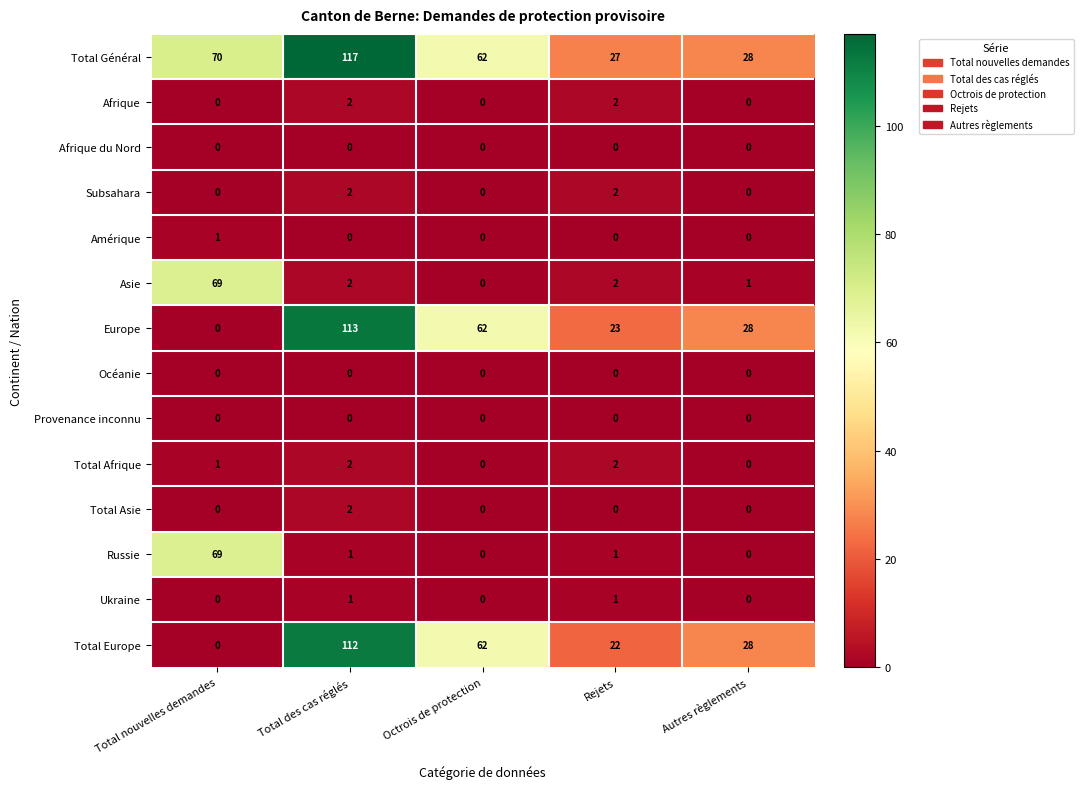

The value of Asie at Total des cas réglés is 3. True or false?

False